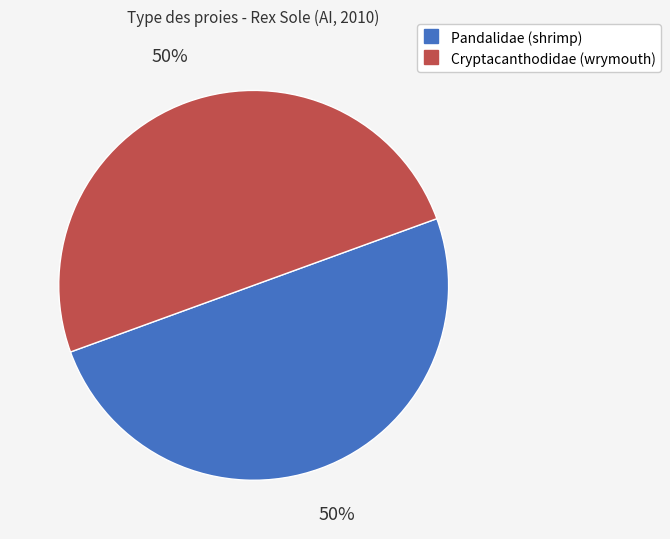

True or false: Pandalidae (shrimp) accounts for 44% of the total.

False